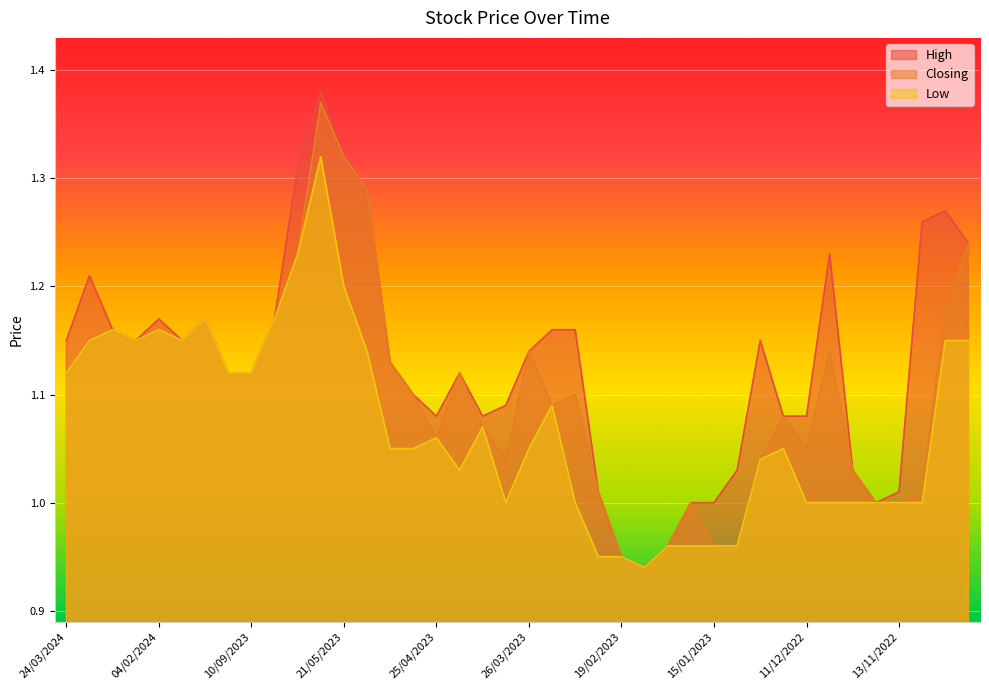

What are all the series names shown in the legend?

High, Closing, Low